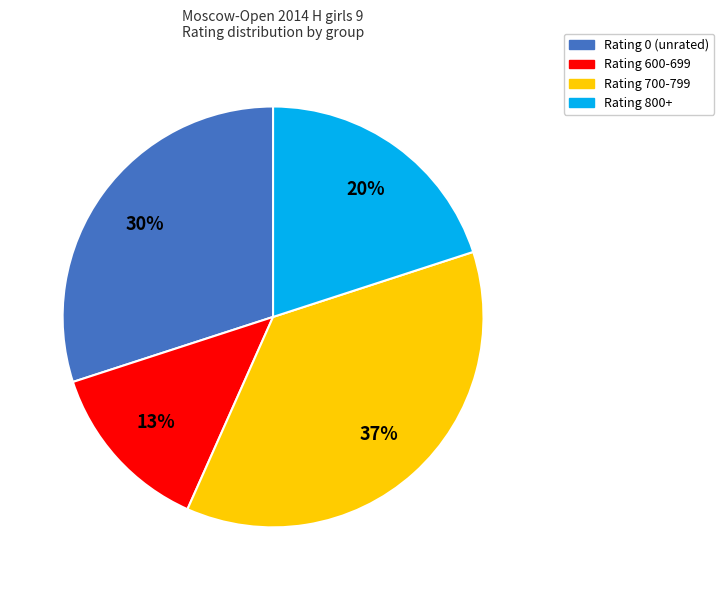

To the nearest percent, what is the average slice percentage?

25%